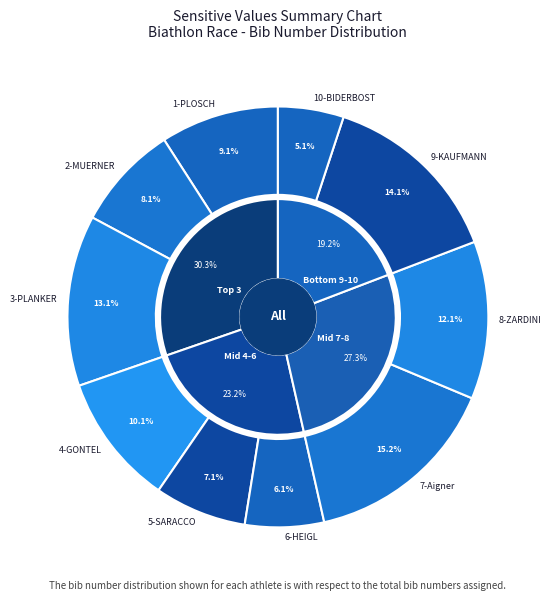

Count the number of slices in the pie.

10